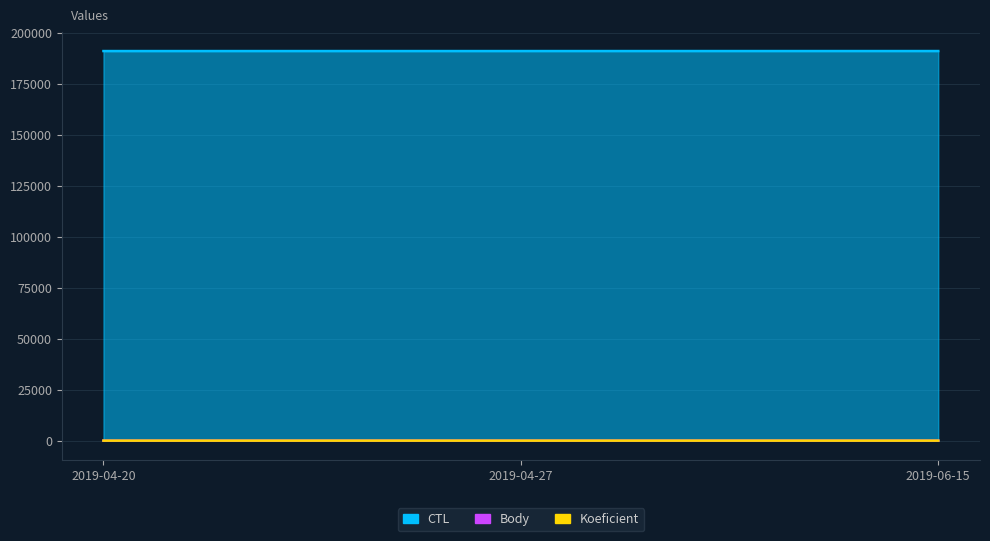

What is the average value of the Body series?

6